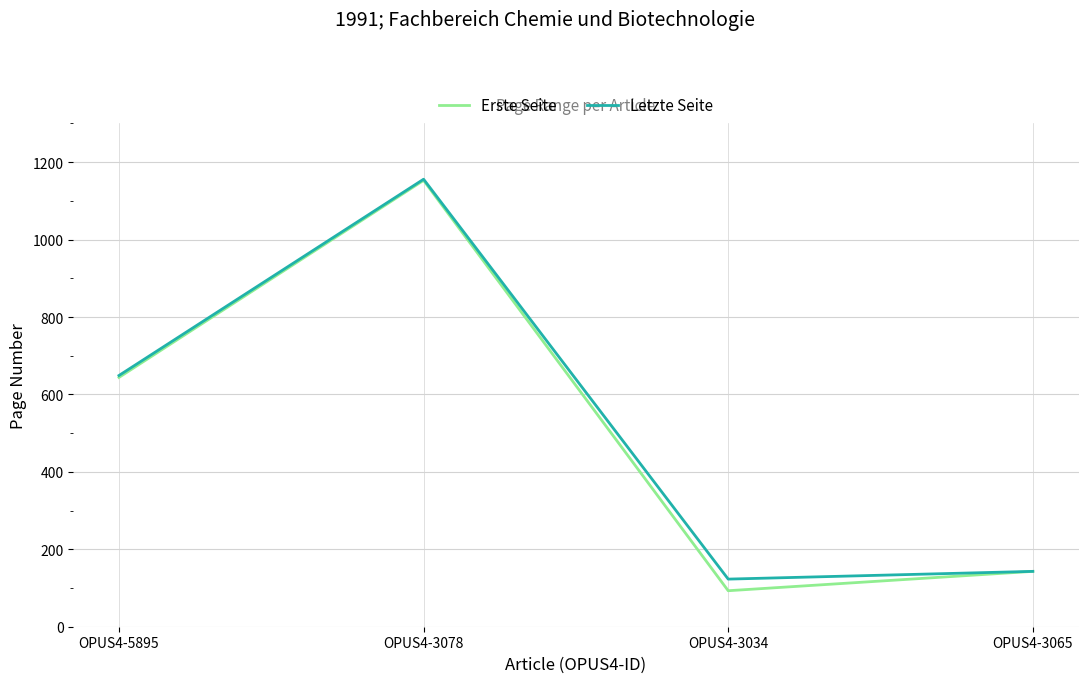

Which category has the highest value across all series?

OPUS4-3078